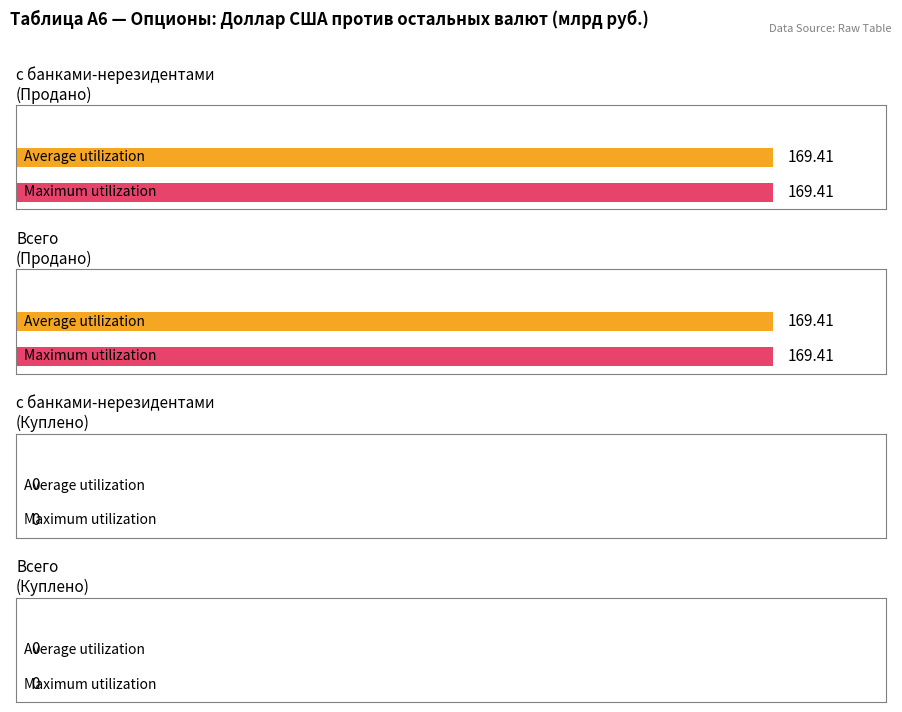

Is it true that Продано - с банками-резидентами equals -92.4 at Прочие валюты?

False